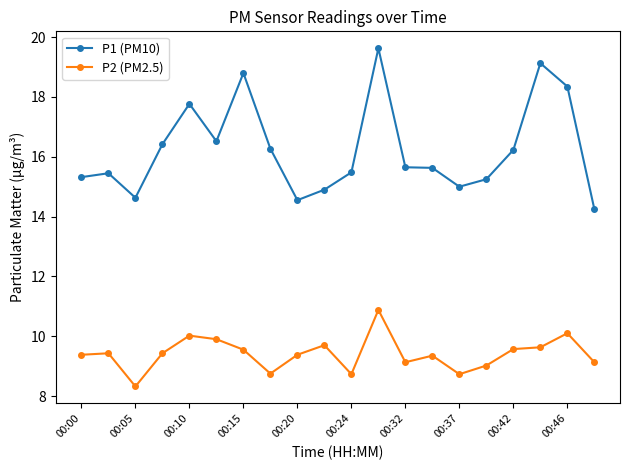

Does the chart have visible grid lines?

No